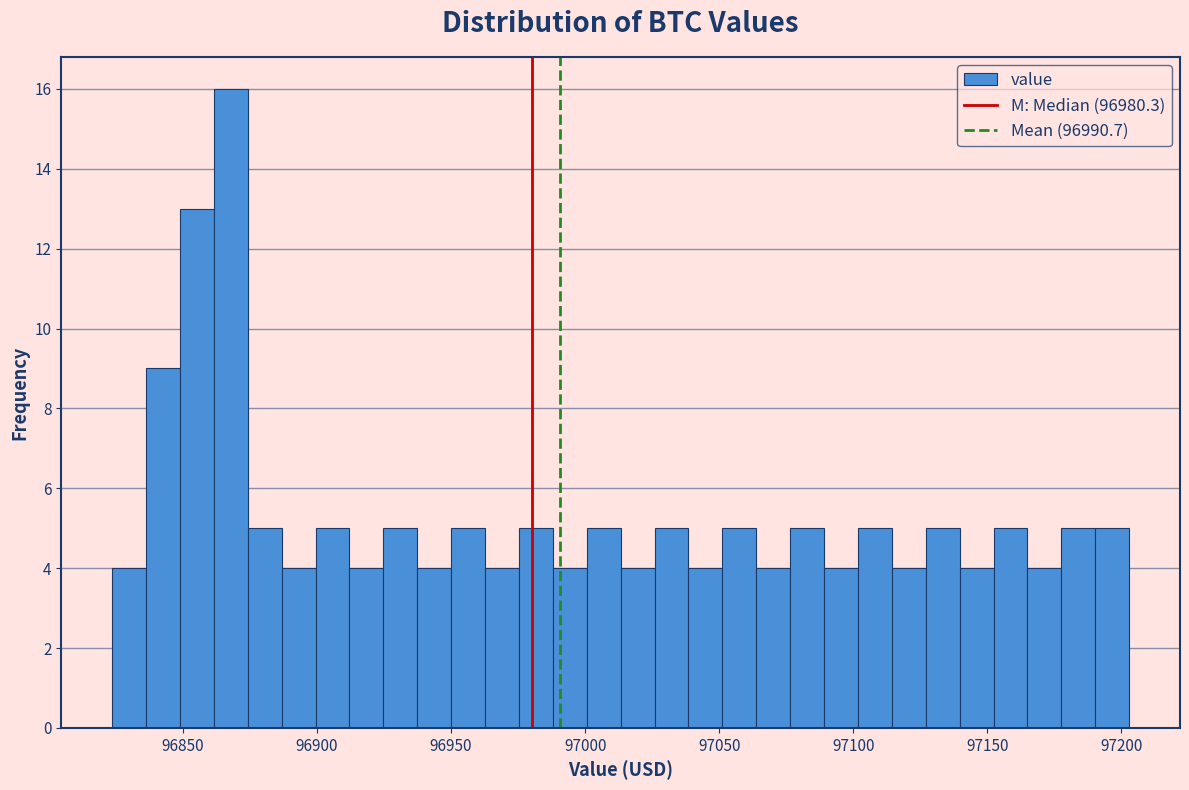

Around what value on the x-axis is the tallest bar? Give the approximate position of its centre, as read against the axis.

96870